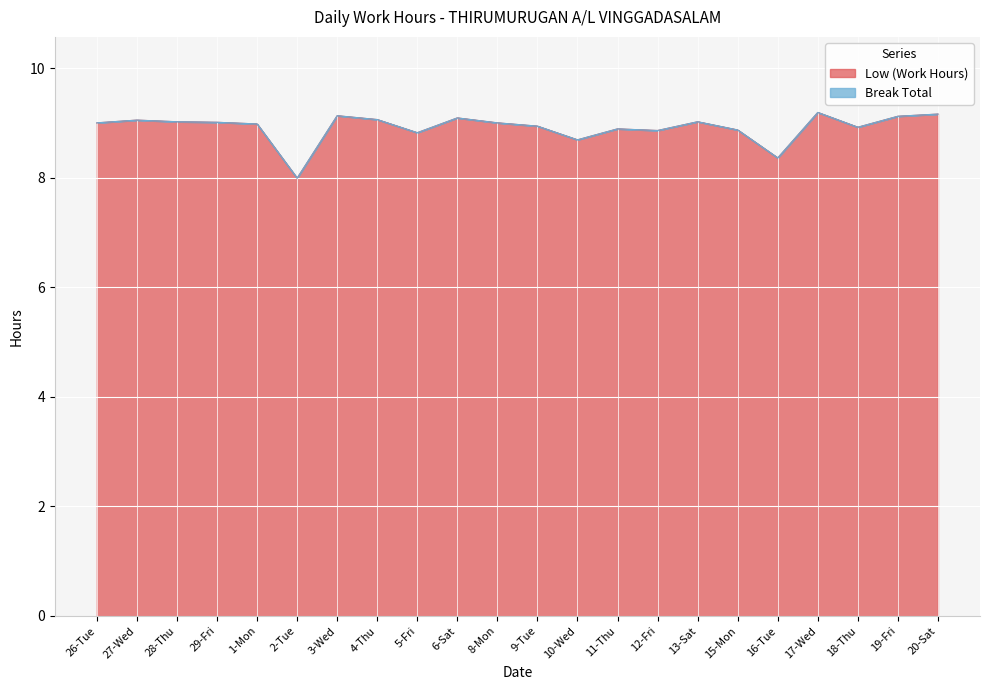

Where is the data nearest to the value 8?

2-Tue